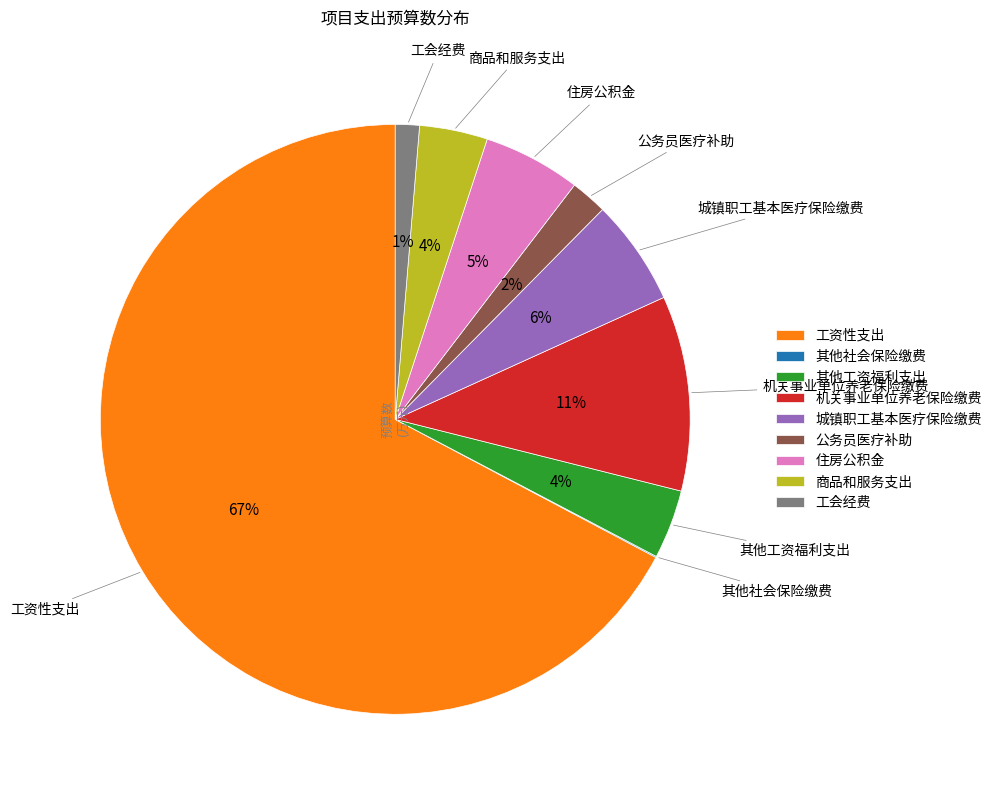

To the nearest percent, what percentage of the pie is 公务员医疗补助?

2%